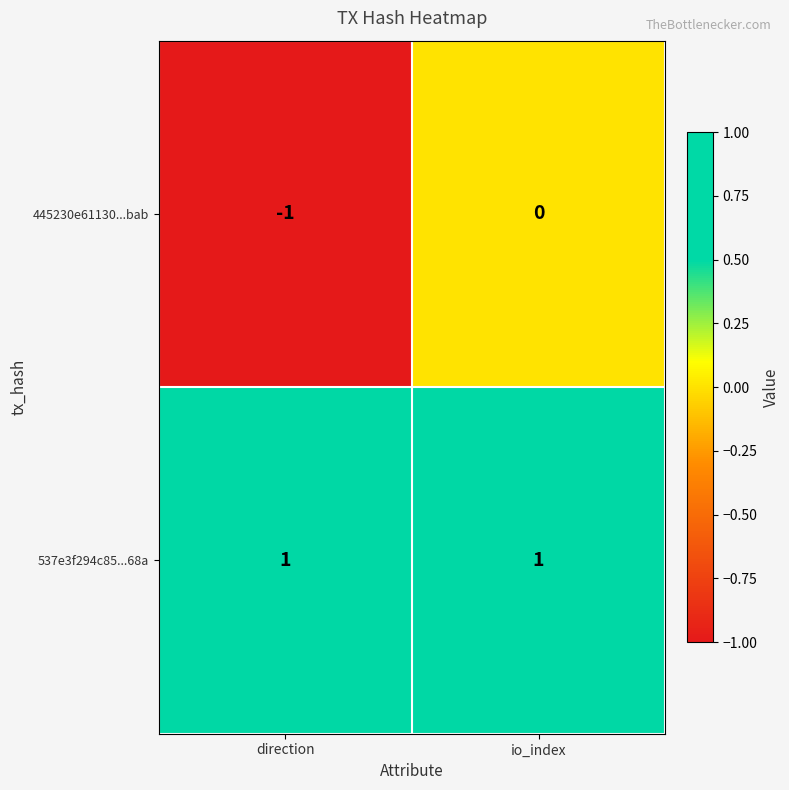

True or false: 537e3f294c85...68a has a value of 2 at direction.

False